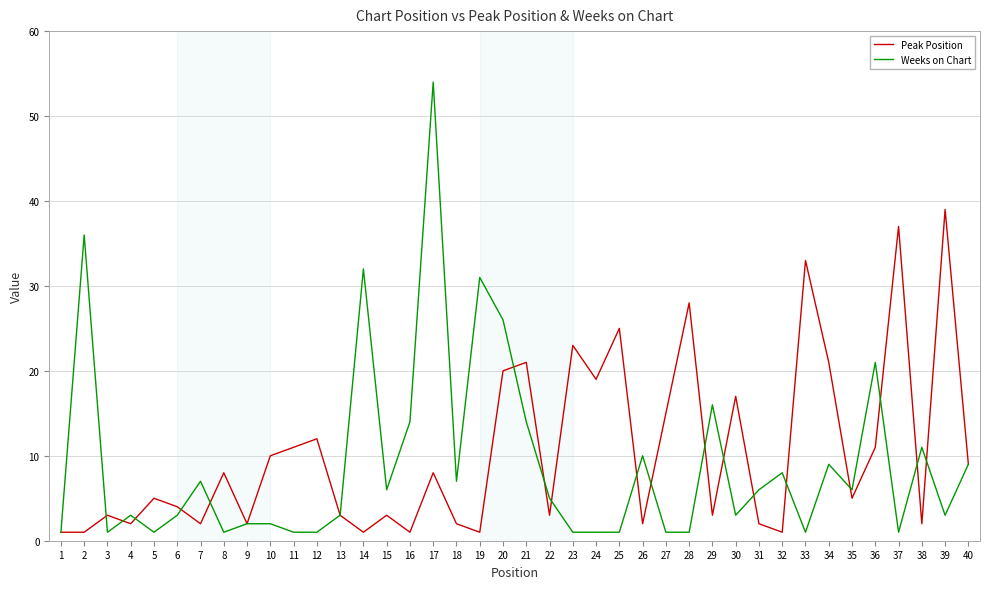

How many lines are shown in the chart?

2